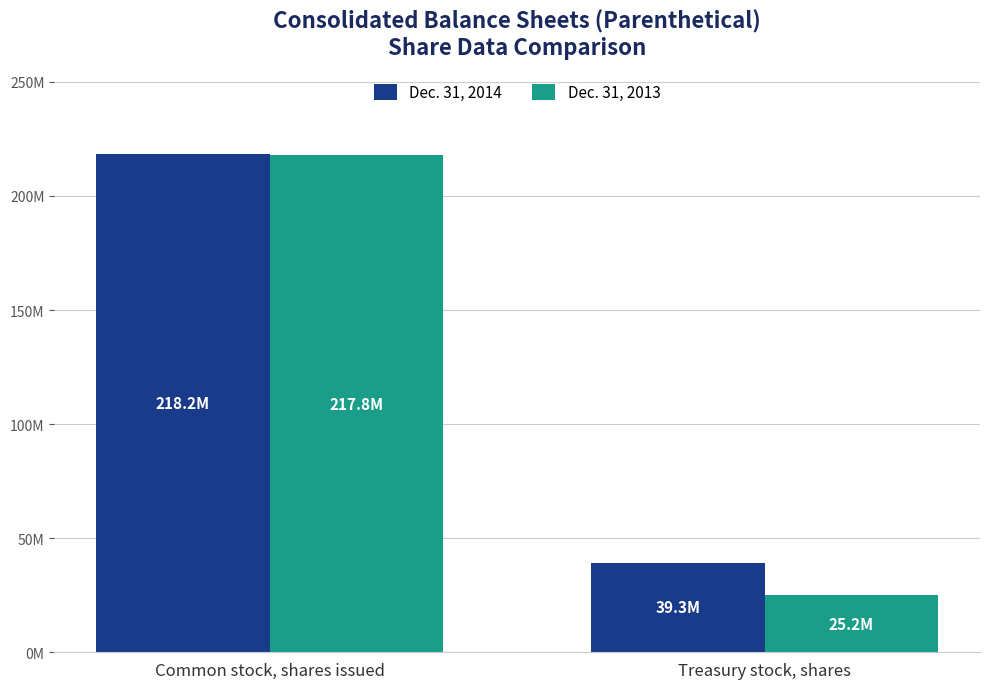

Between Treasury stock, shares and Common stock, shares issued, which is larger?

Common stock, shares issued